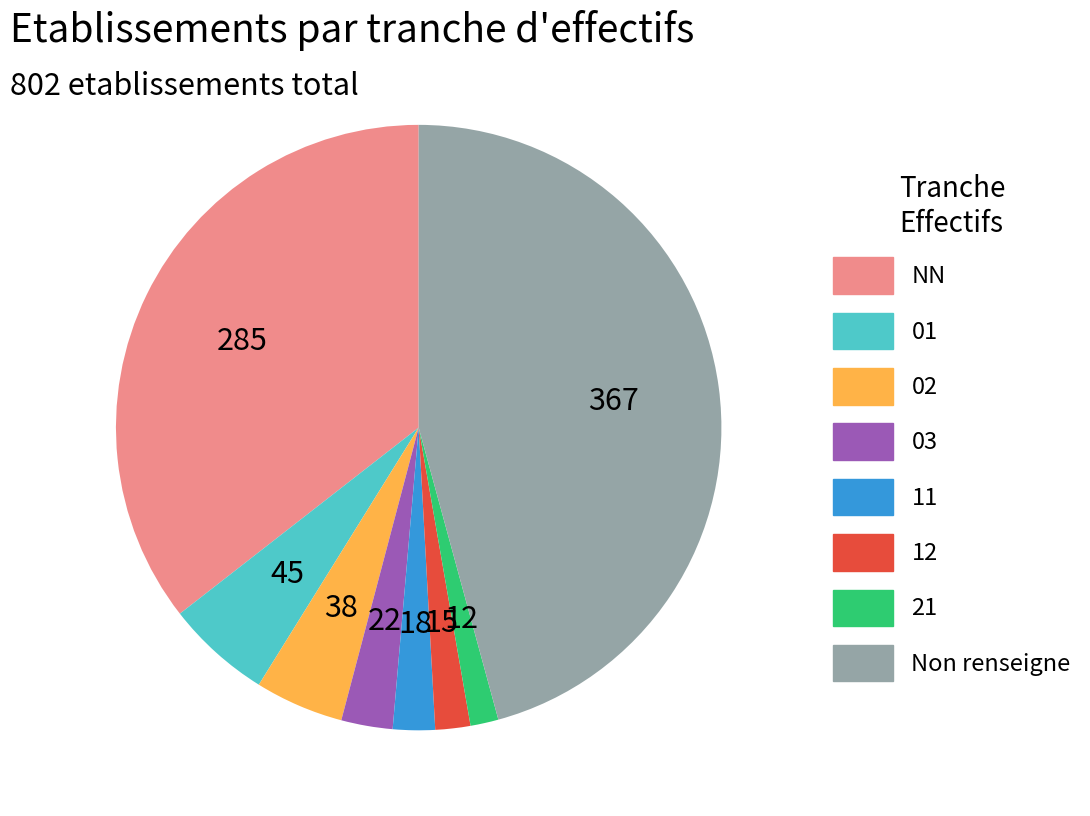

How many slices are in this pie chart?

8